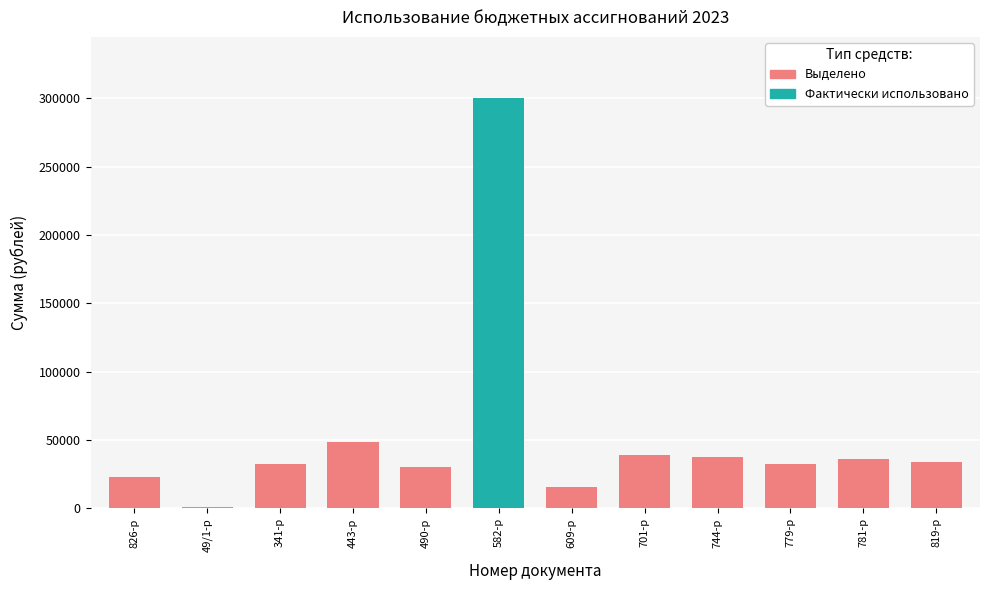

What position from the right is 341-р?

10